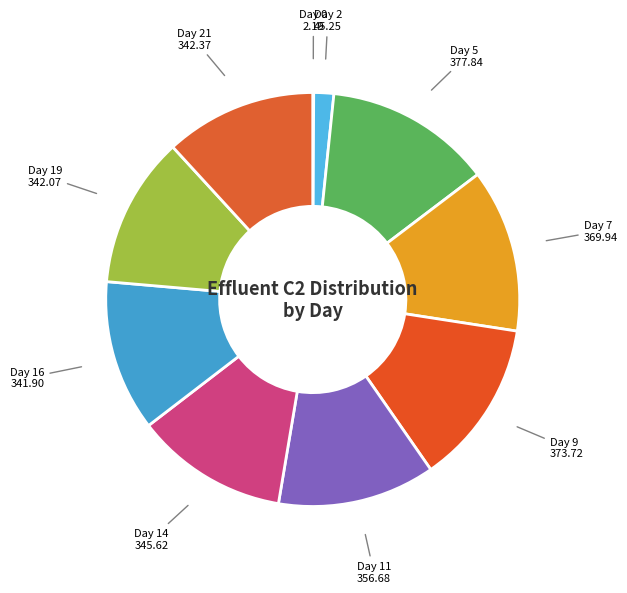

To the nearest percent, what is the difference between the largest and smallest slice percentages?

13%